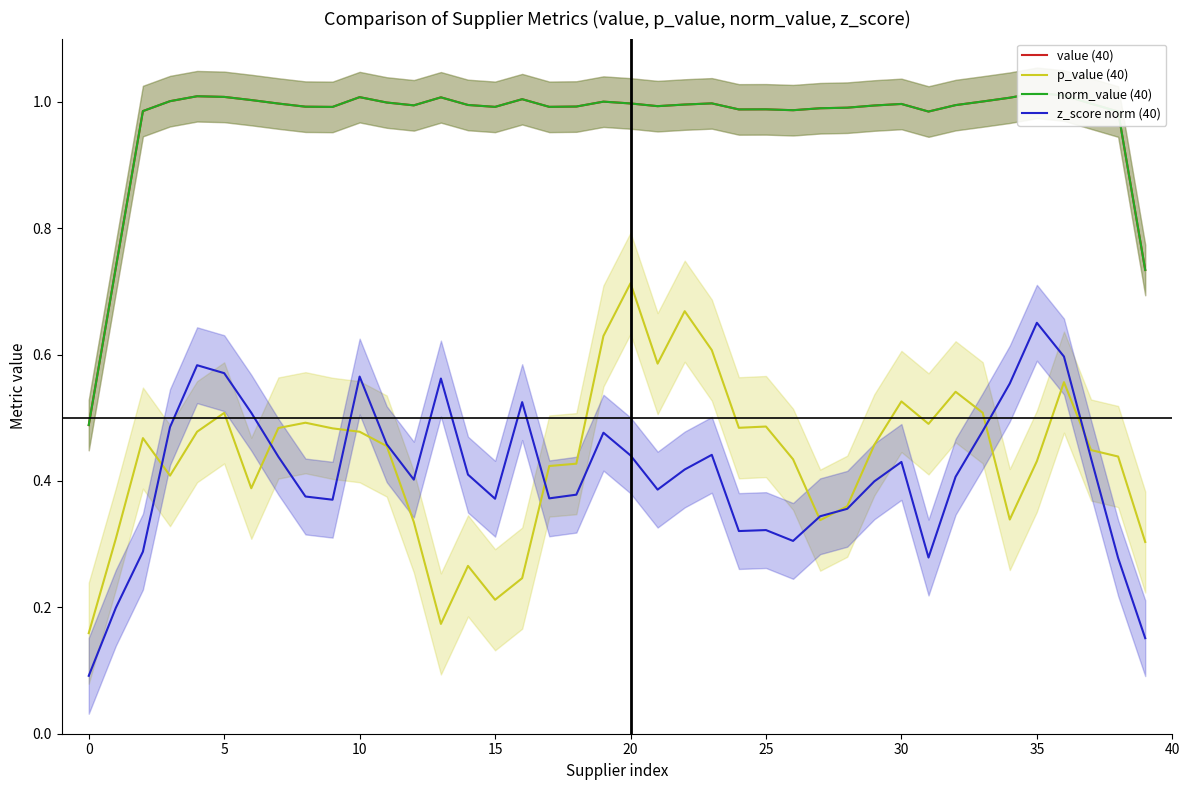

What is the difference between the maximum and second lowest values in the p_value (40) series?

0.5